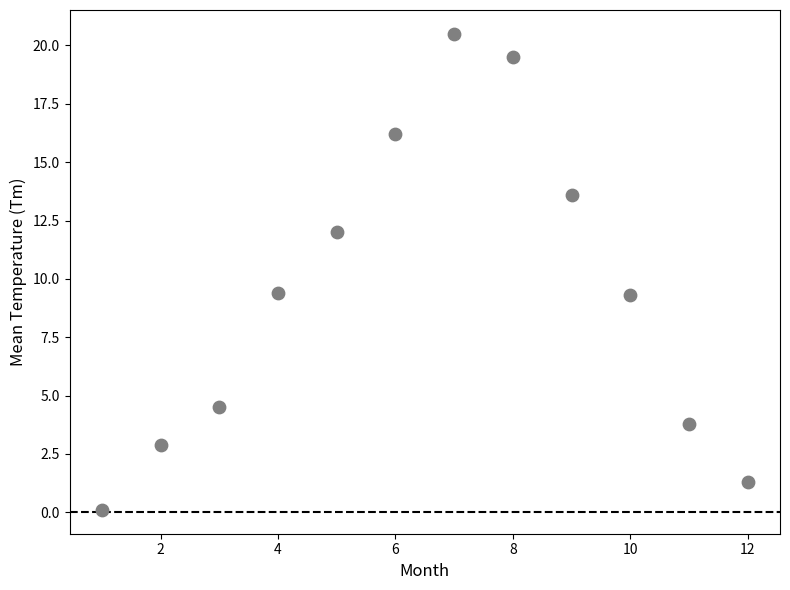

What is the range of X values (max minus min)?

11.0